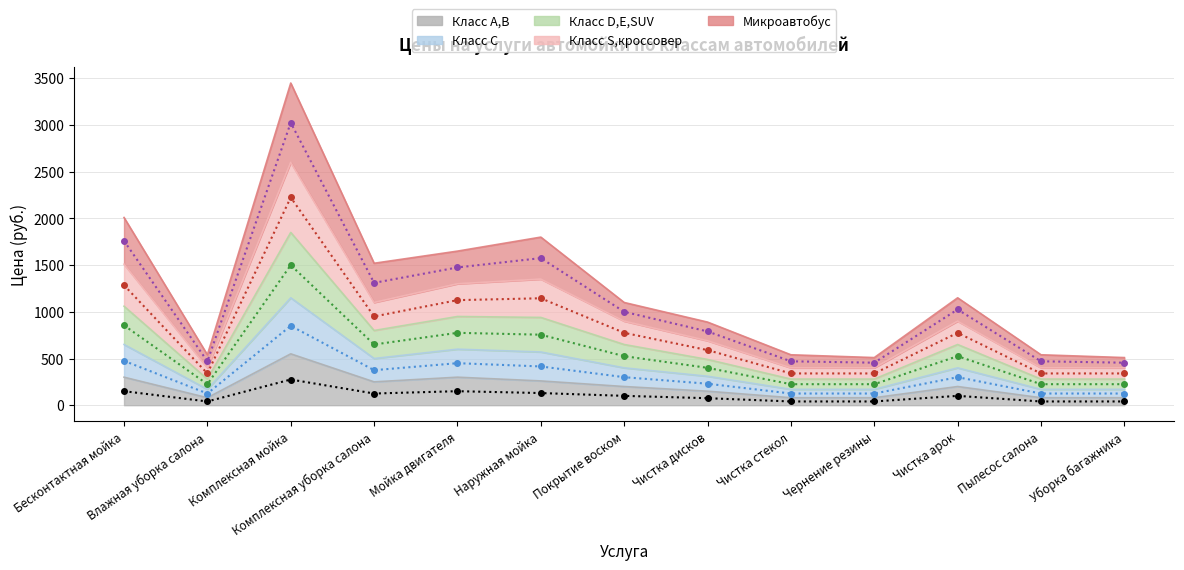

How many series are shown in this chart?

5